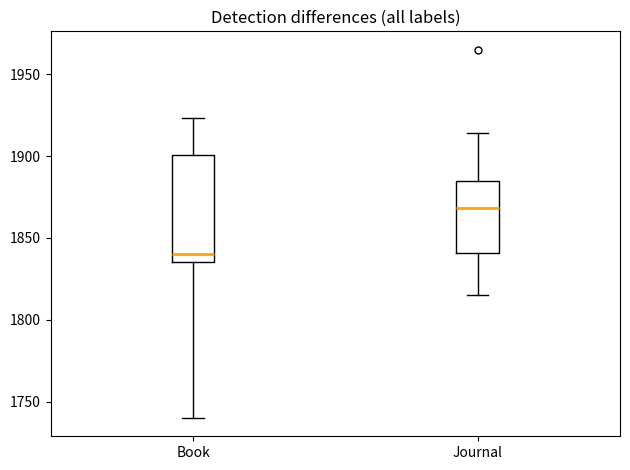

Where does the median line of the box for Book sit on the y-axis? The values are not printed on the chart, so give them approximately, as read against the axis.

1840